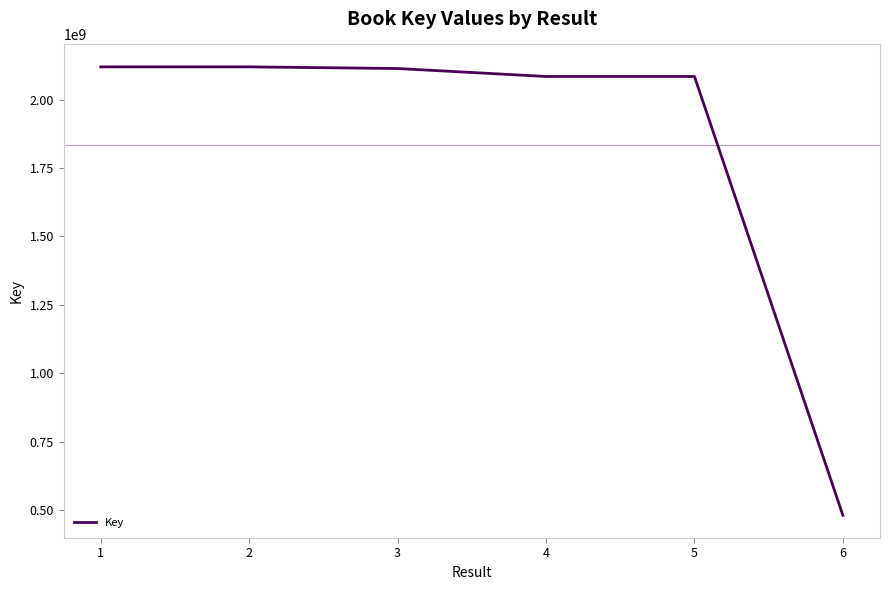

What is the sum of the values at 5 and 1?

4204686280